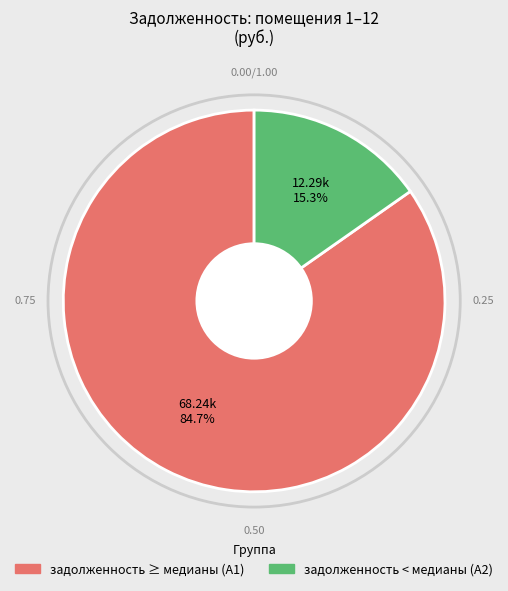

How many segments does this pie chart have?

2